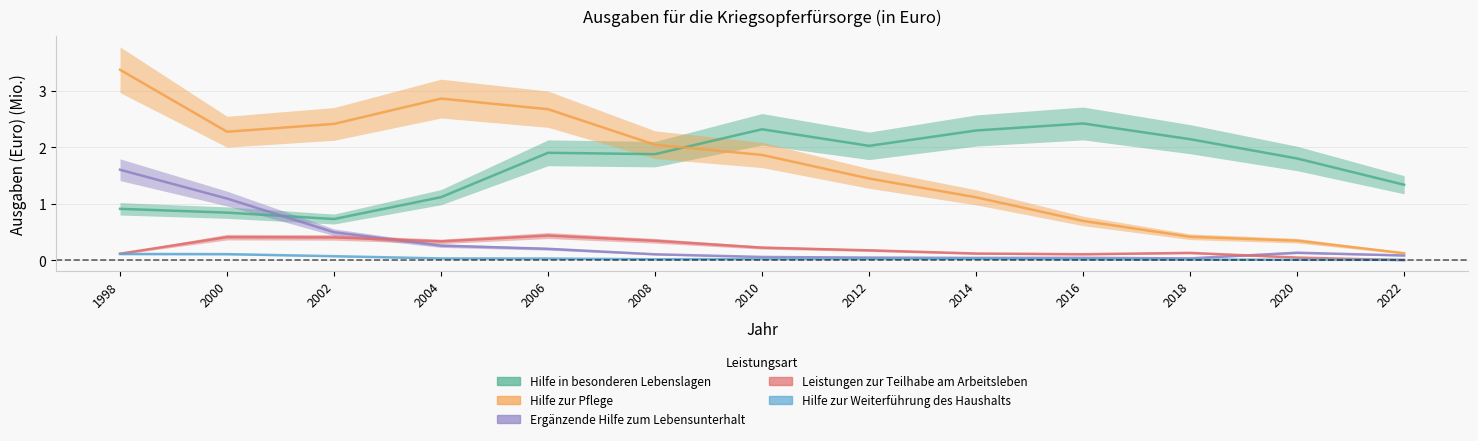

Which series ends up on top after the final intersection of Hilfe zur Weiterführung des Haushalts and Leistungen zur Teilhabe am Arbeitsleben?

Hilfe zur Weiterführung des Haushalts